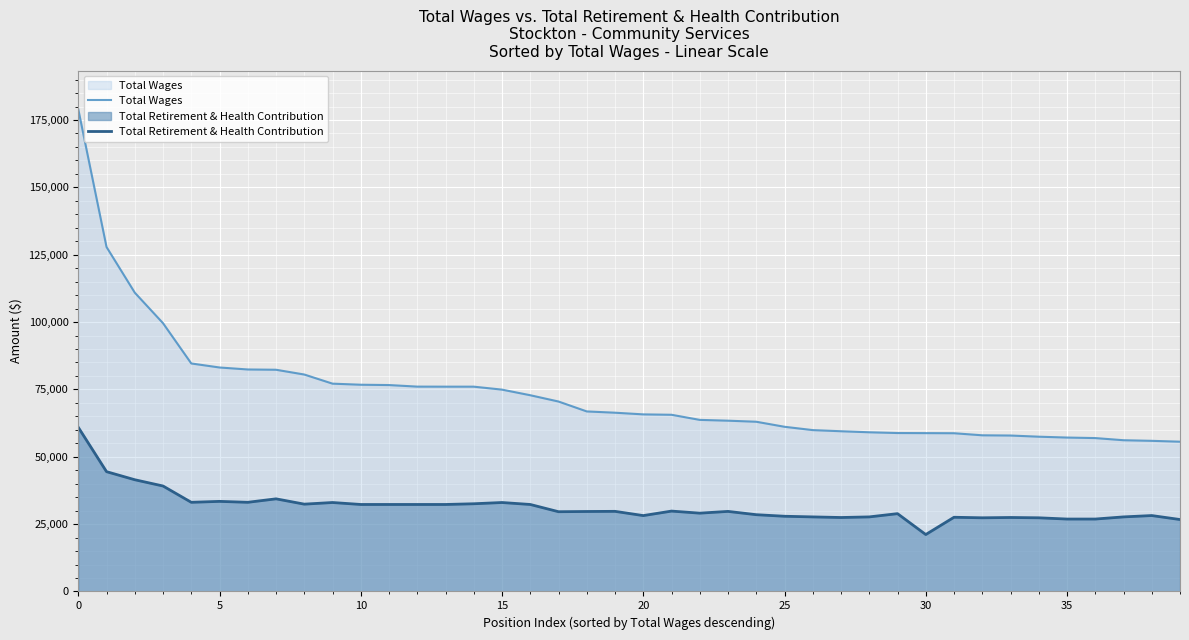

How many lines are shown in the chart?

2